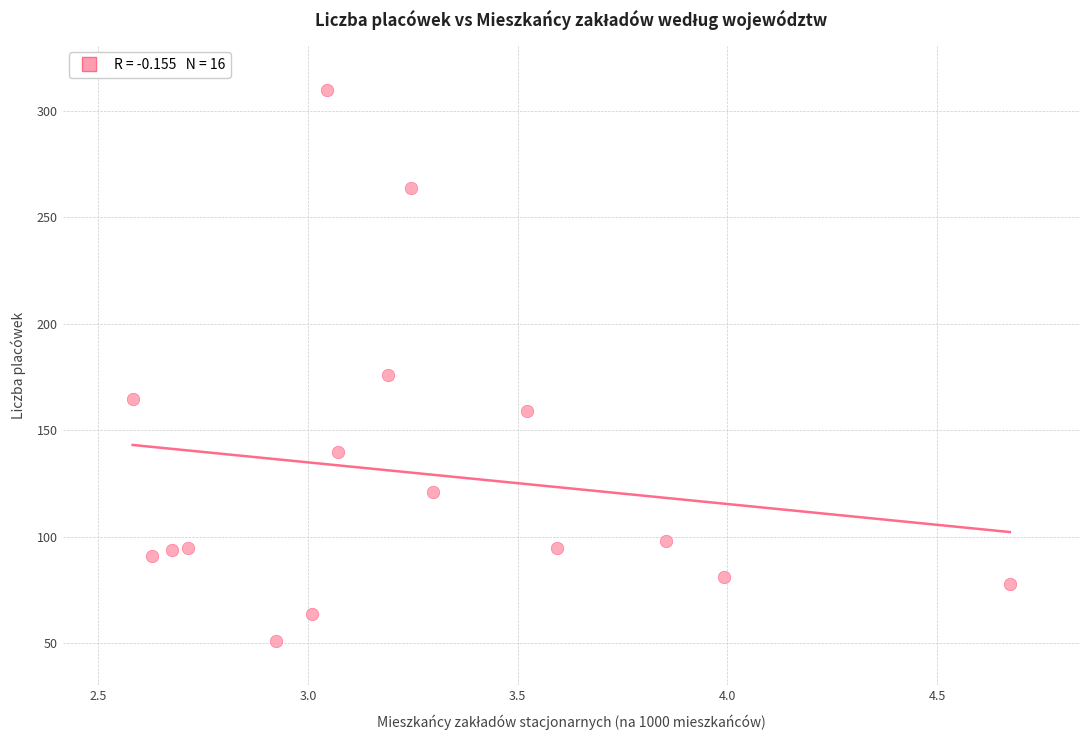

What Y value in the scatter plot is closest to 180?

176